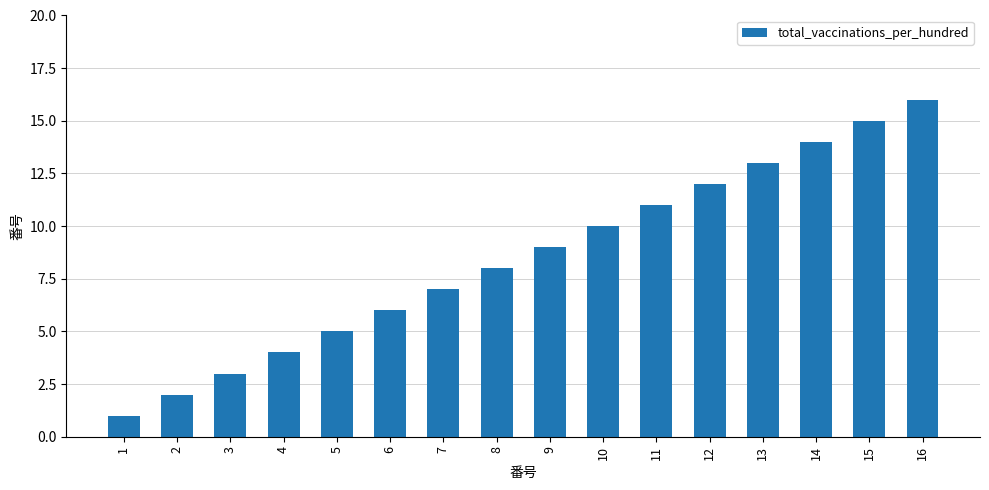

List the labels in order of value, smallest first.

1, 2, 3, 4, 5, 6, 7, 8, 9, 10, 11, 12, 13, 14, 15, 16